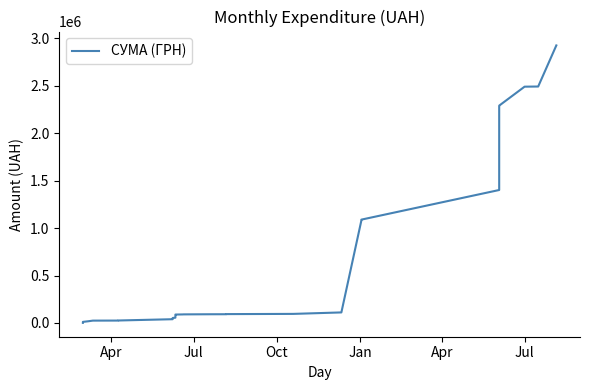

How many lines are shown in the chart?

1